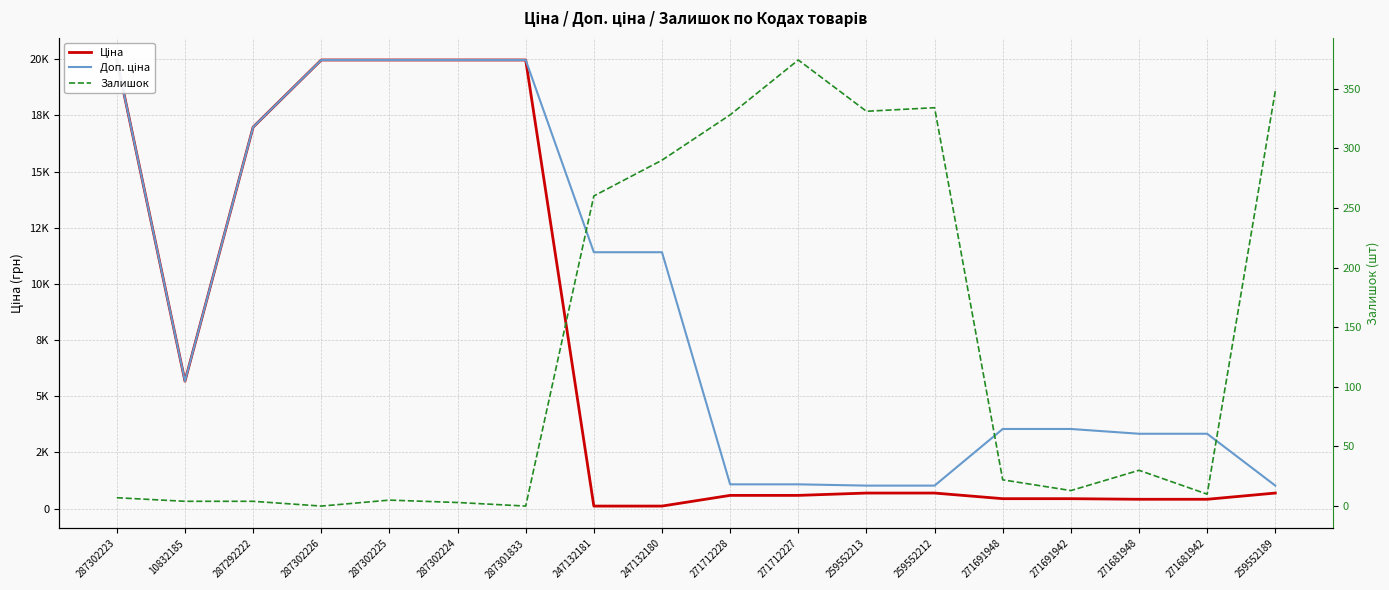

What is the difference between the Доп. ціна values at 287302223 and 247132180?

8554.2